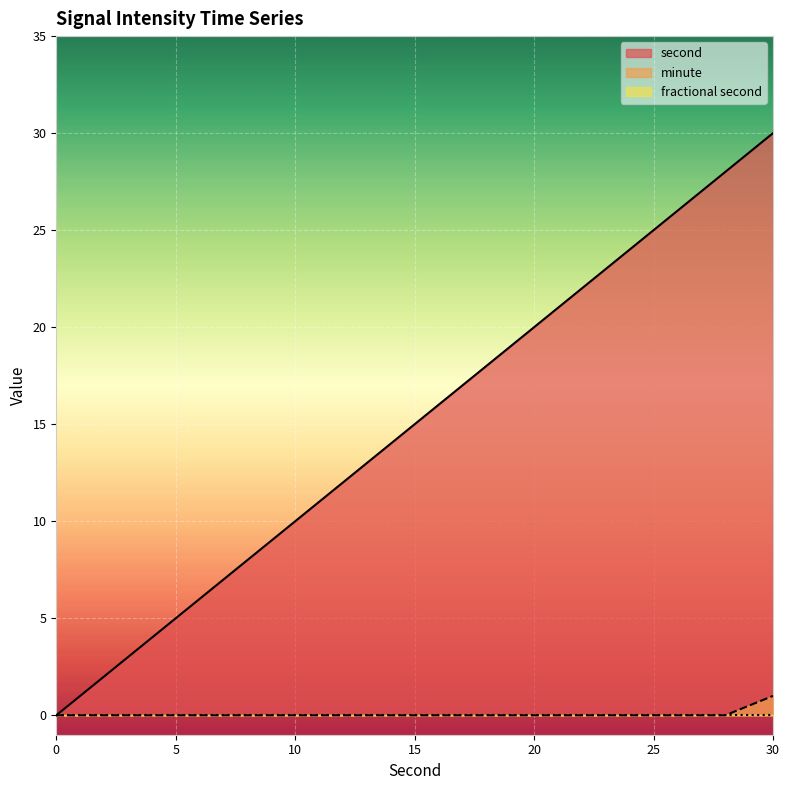

What is the difference between the maximum and second lowest values in the minute series?

1